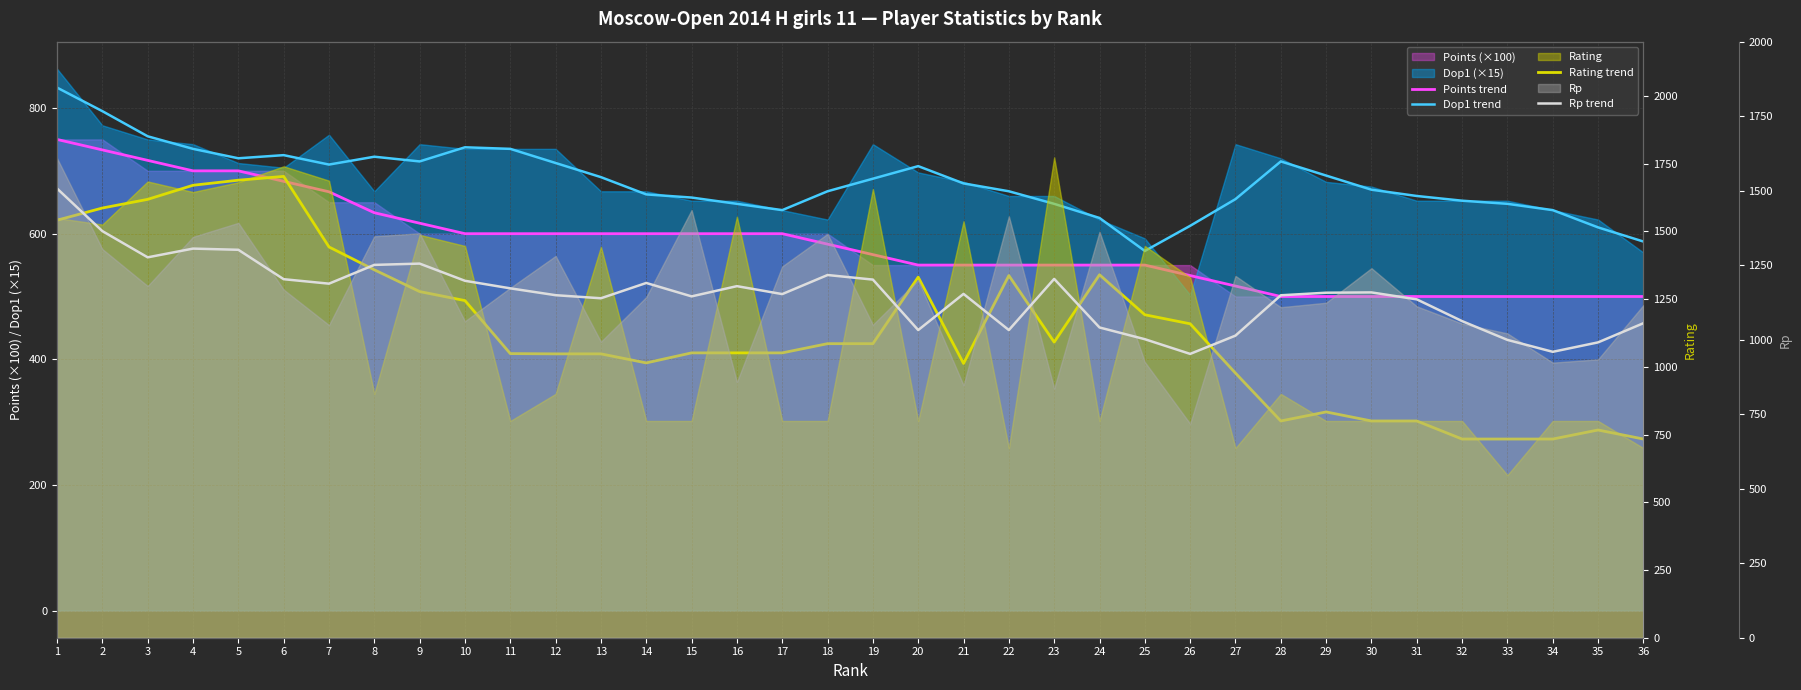

At how many categories does at least one series exceed 1408?

7